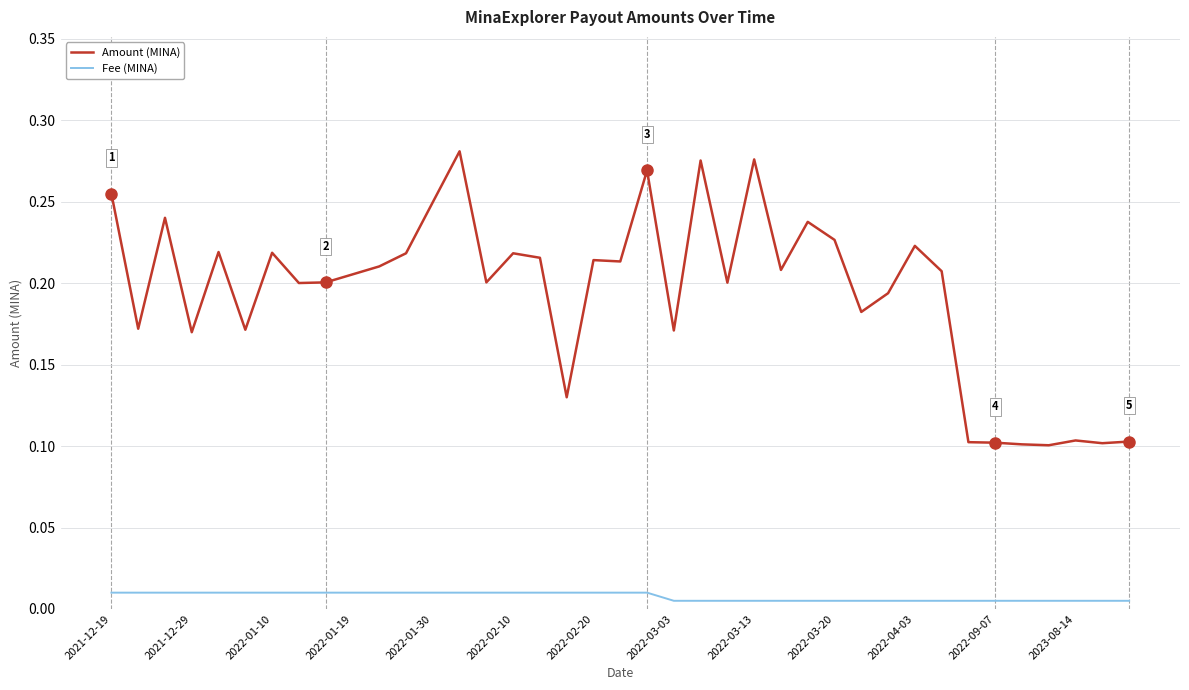

Which series has the largest range (max minus min)?

Amount (MINA)